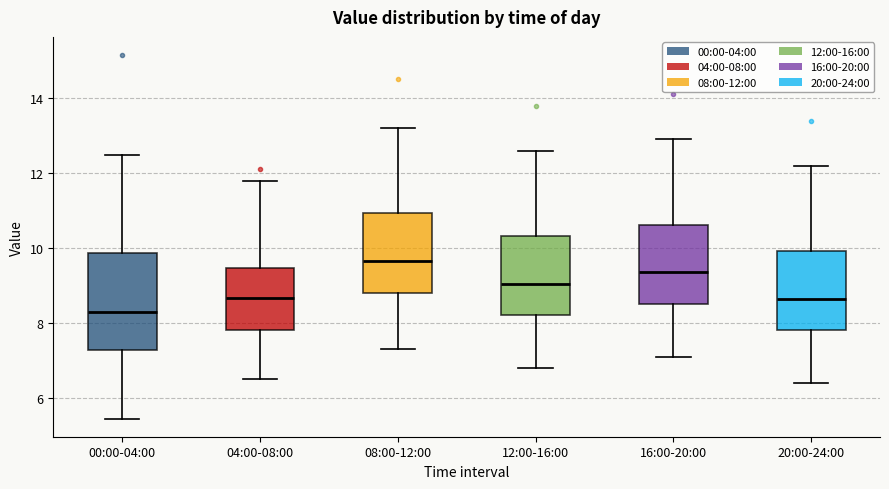

Which box's median line is the highest?

08:00-12:00